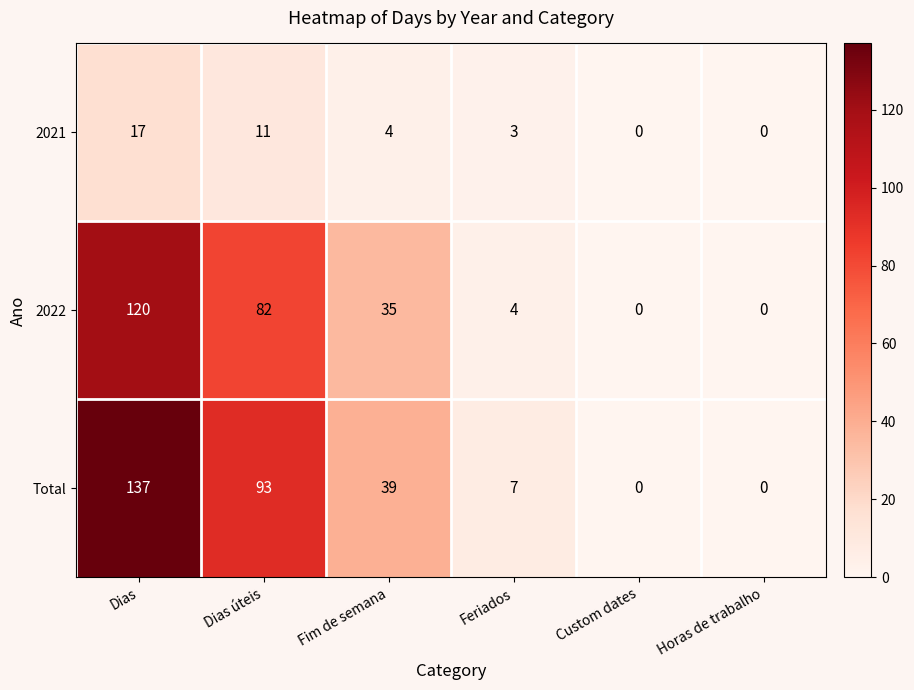

What is the difference between the highest and lowest values at Dias?

120